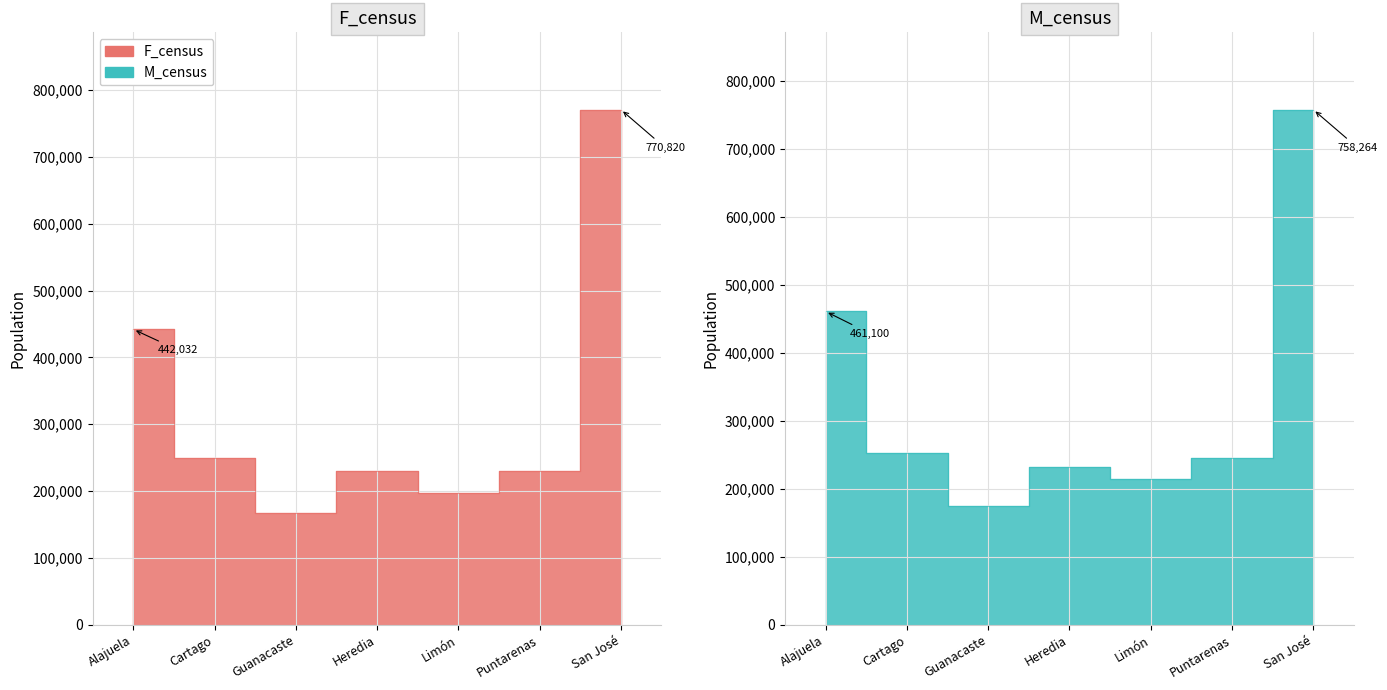

Which label corresponds to the smallest value in the chart?

Guanacaste